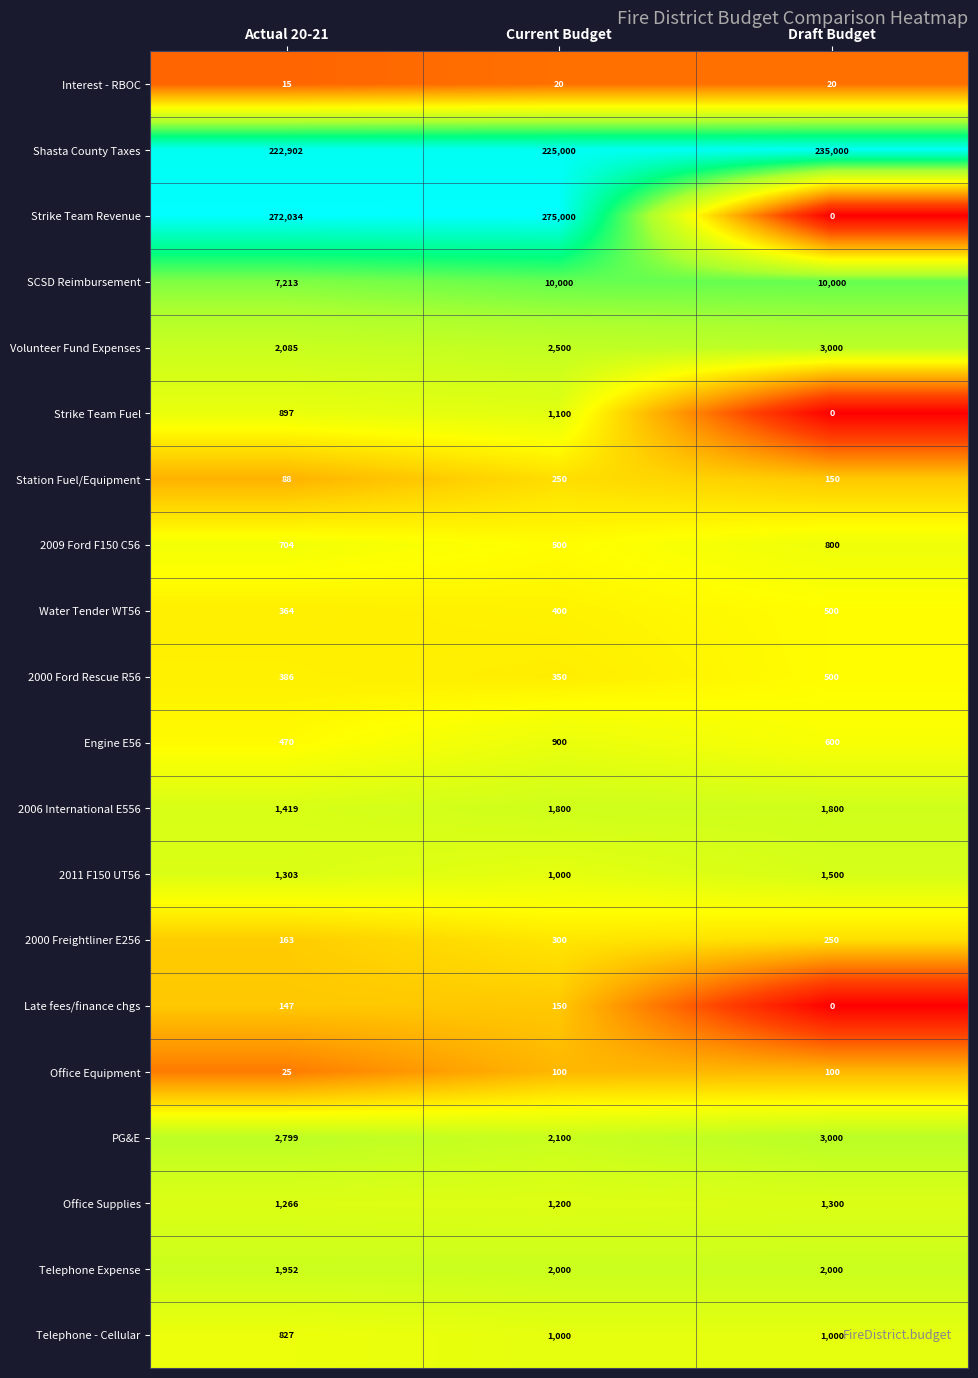

Is it true that 2006 International E556 equals 1800 at Draft Budget?

True